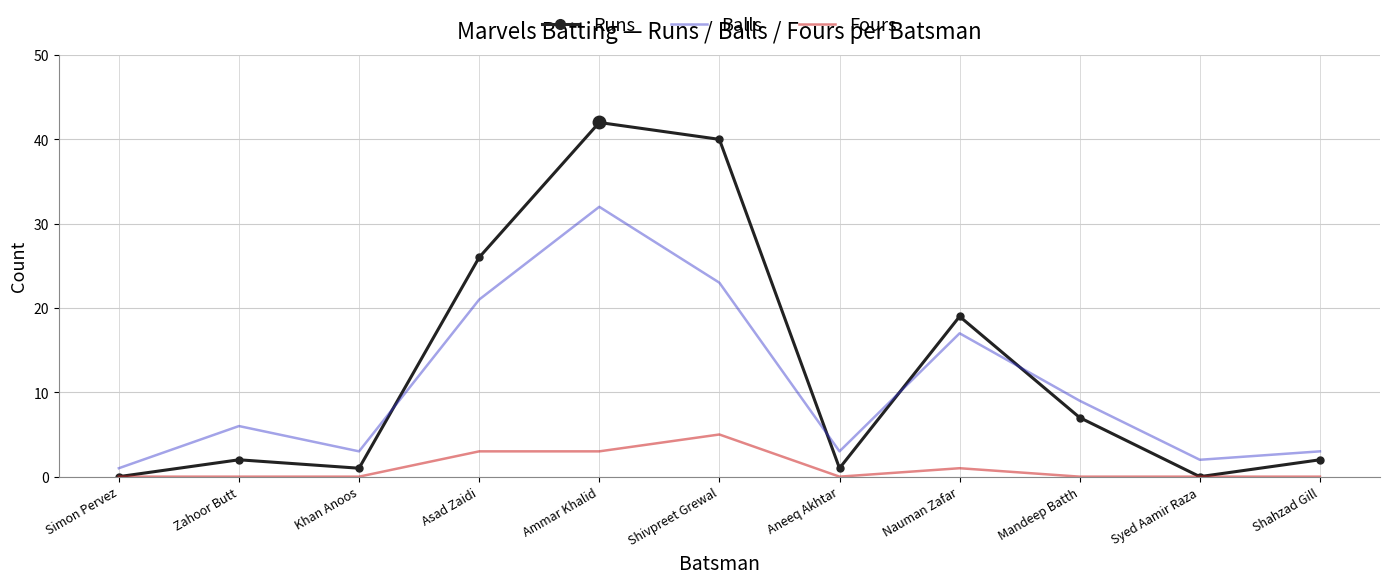

True or false: Balls and Fours intersect in this chart.

False